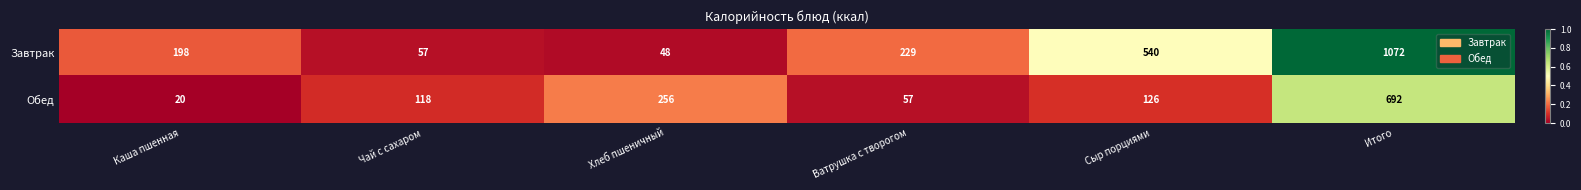

What is the total value across all series at Итого?

1764